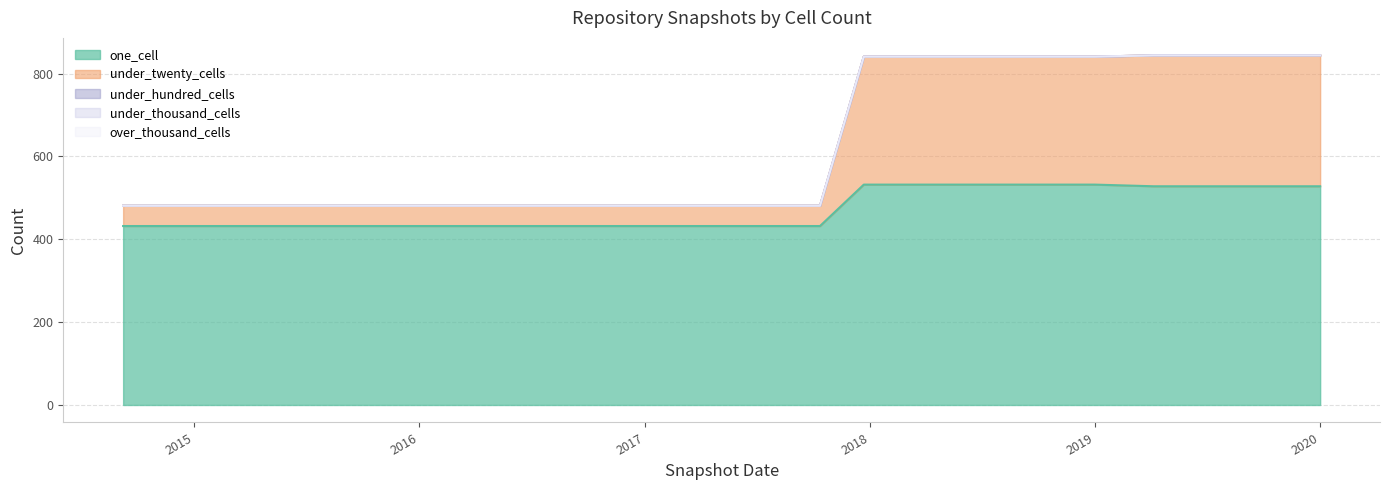

True or false: under_hundred_cells has more than 2 interior local peaks.

False